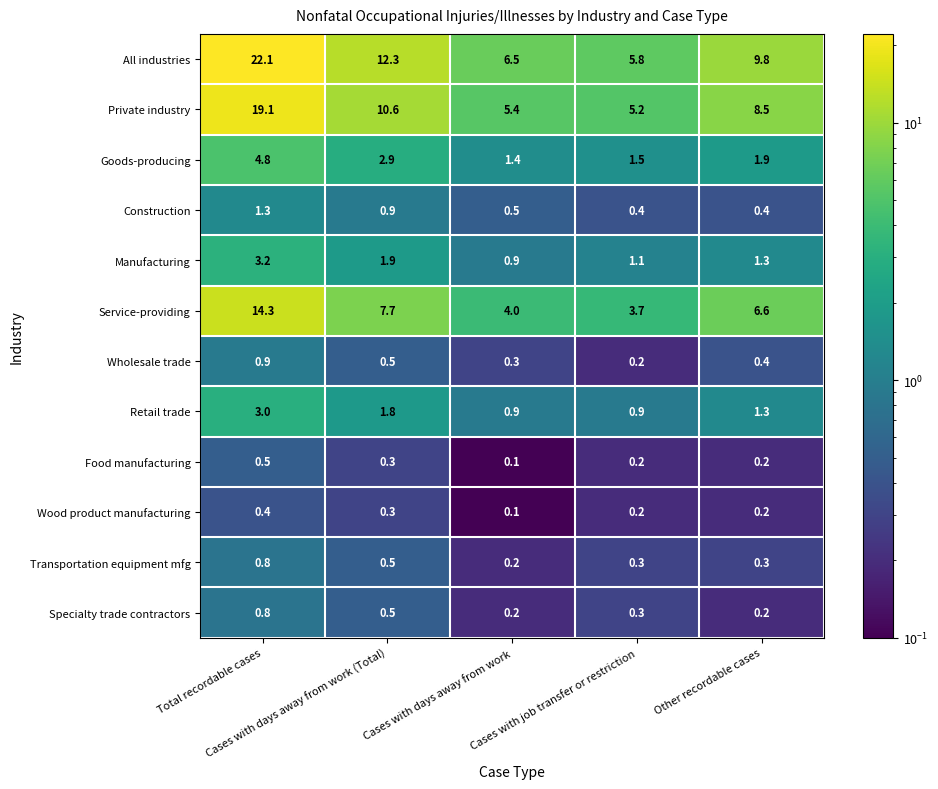

What is the greatest value displayed?

22.1